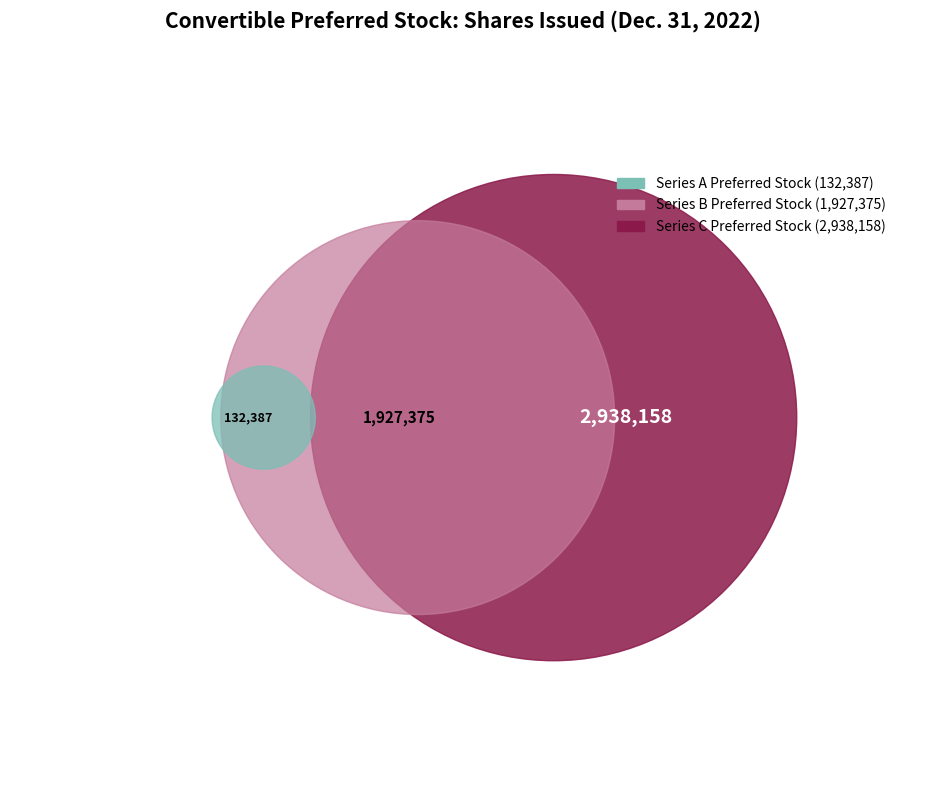

Which category has the biggest portion of the pie?

Series C Preferred Stock (issued)